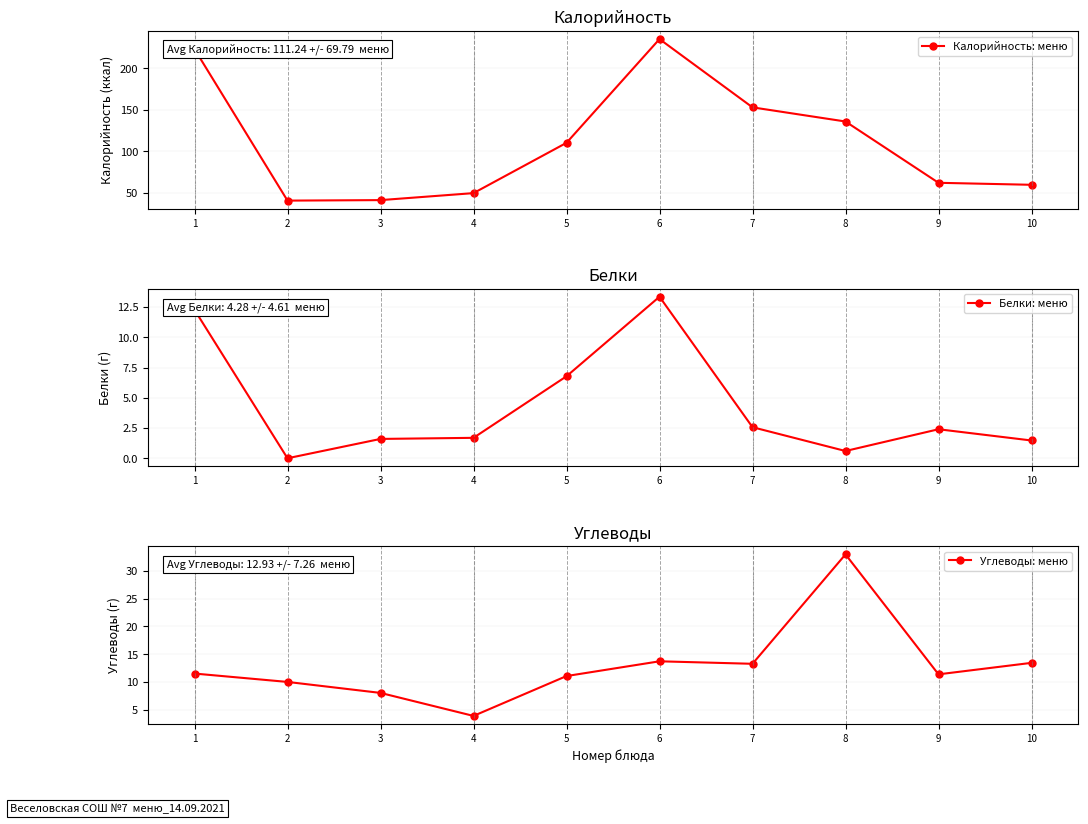

At which category does Калорийность: меню reach its first local peak?

6